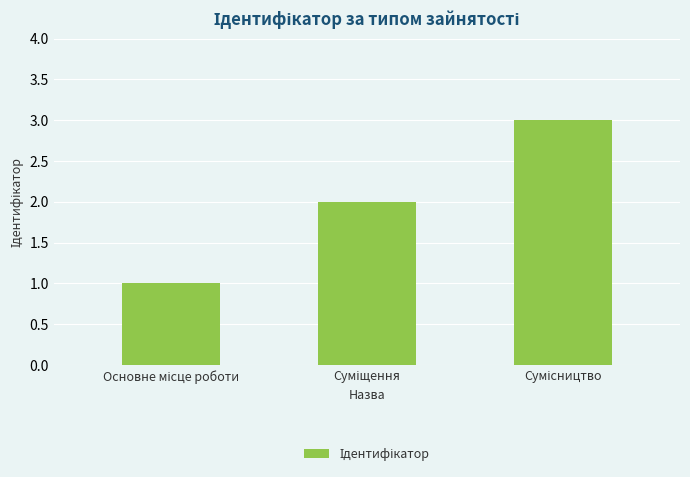

How many distinct data groups are displayed?

1